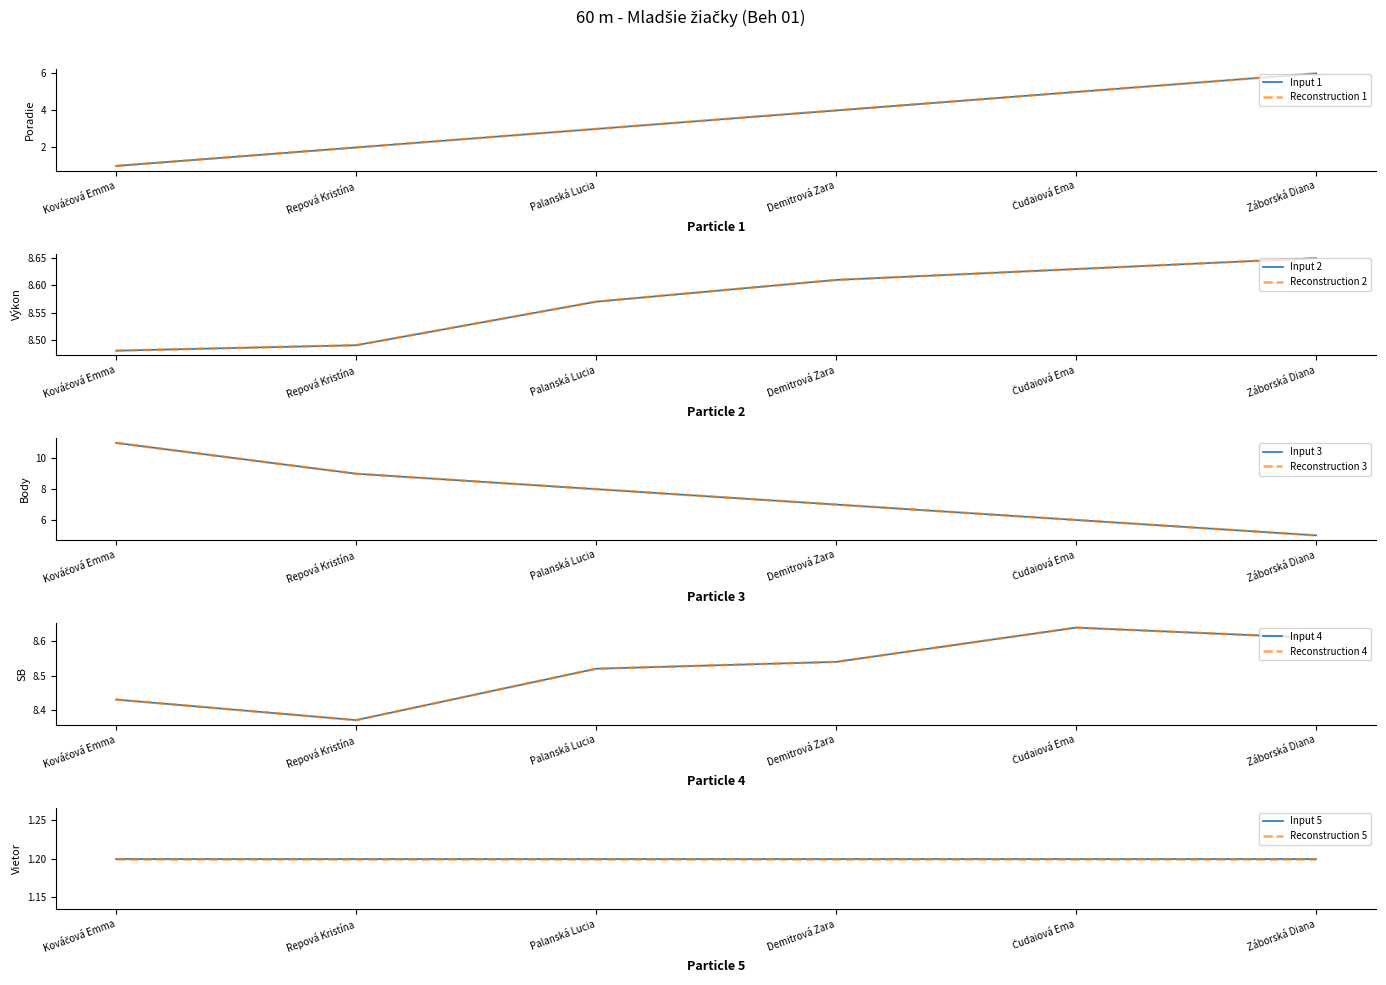

What is the difference between the maximum and minimum values in the Výkon series?

0.2